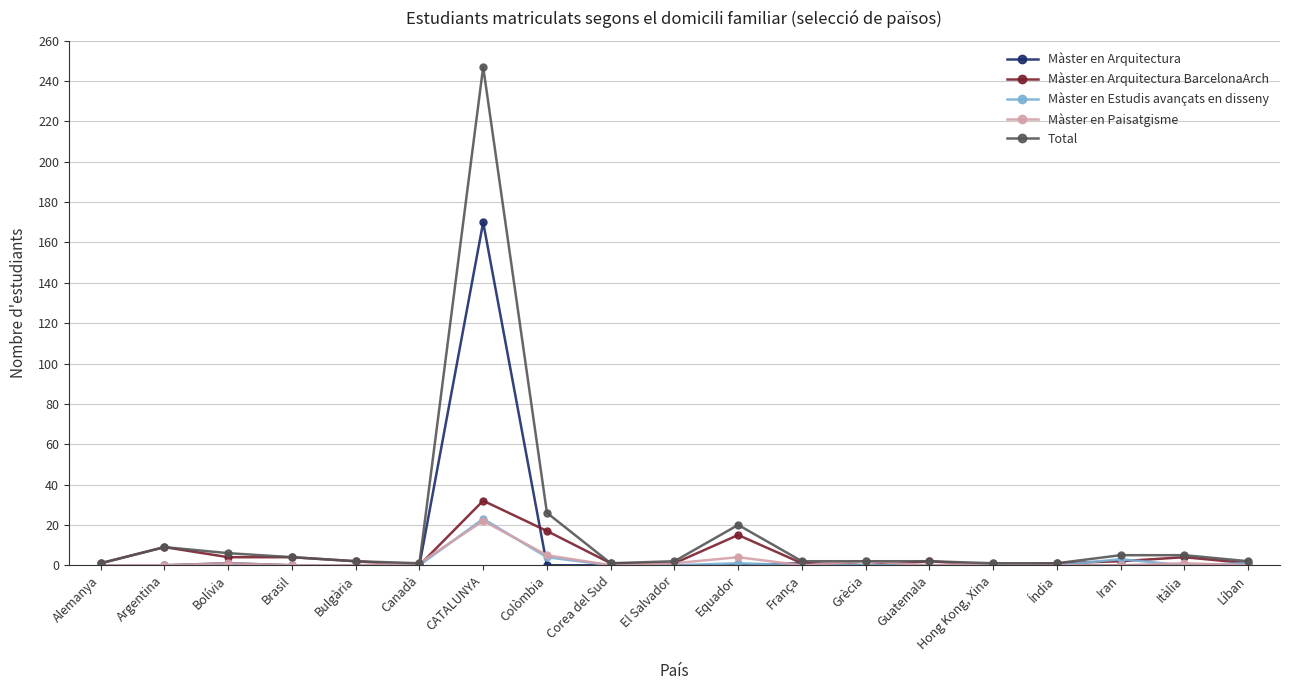

What is the highest value of the Màster en Arquitectura BarcelonaArch series?

32